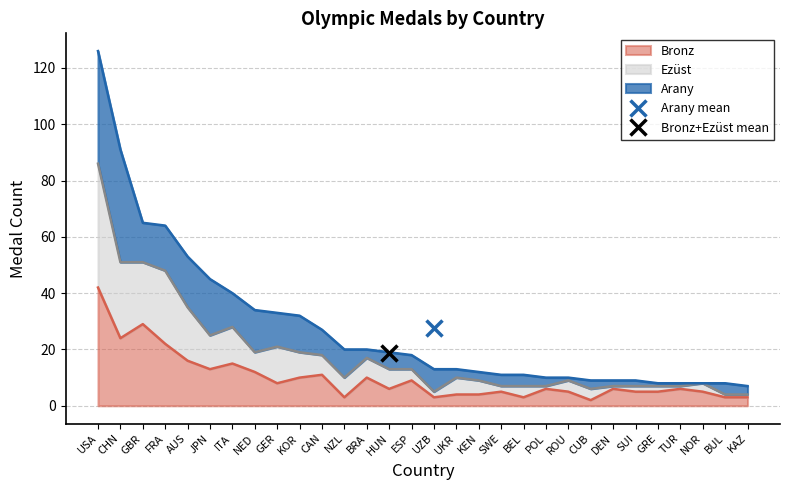

Which series has the largest total across all categories?

Ezust